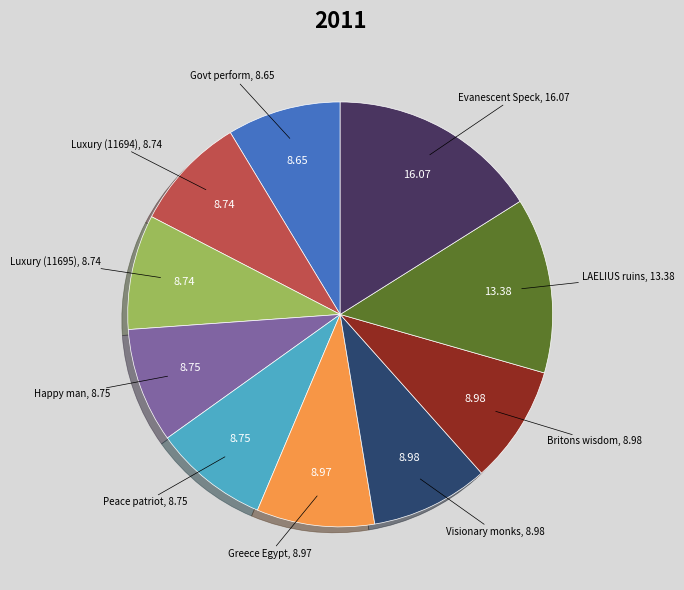

What is the ratio of the value at Happy man to the value at Peace patriot?

1.0